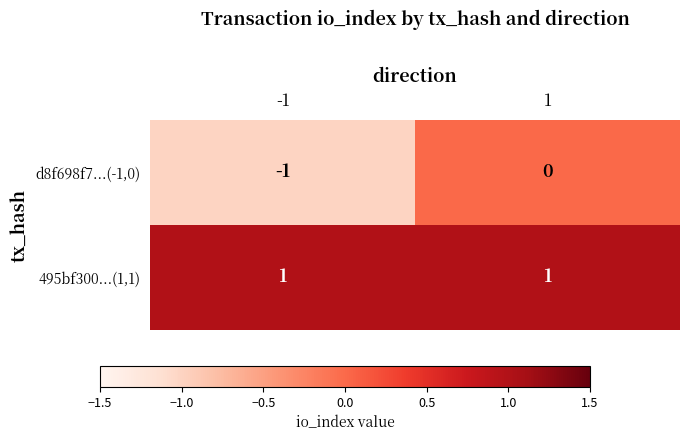

What is the difference between the highest and lowest values at 1?

1